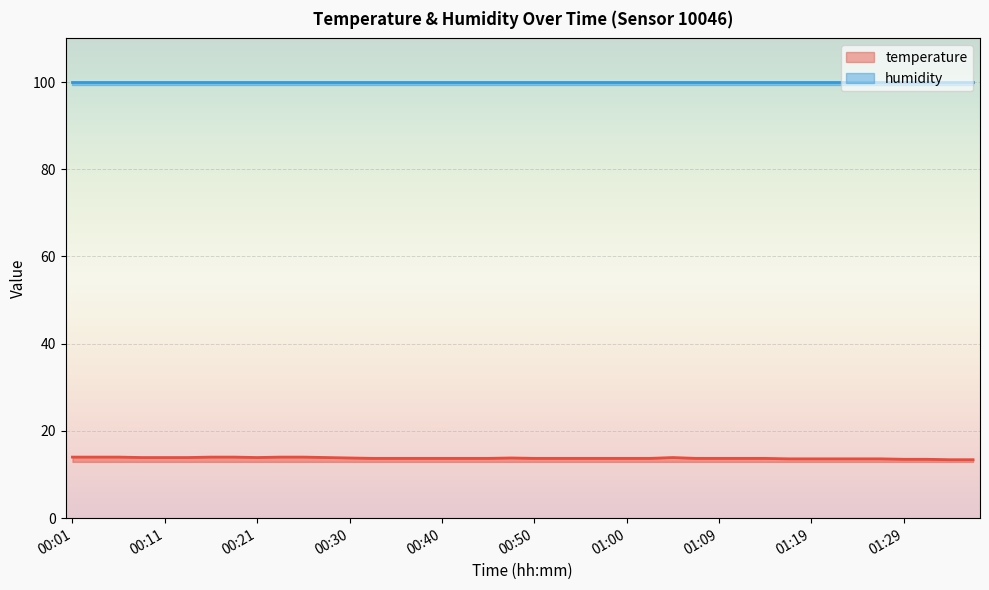

How many categories are shown in the chart?

40